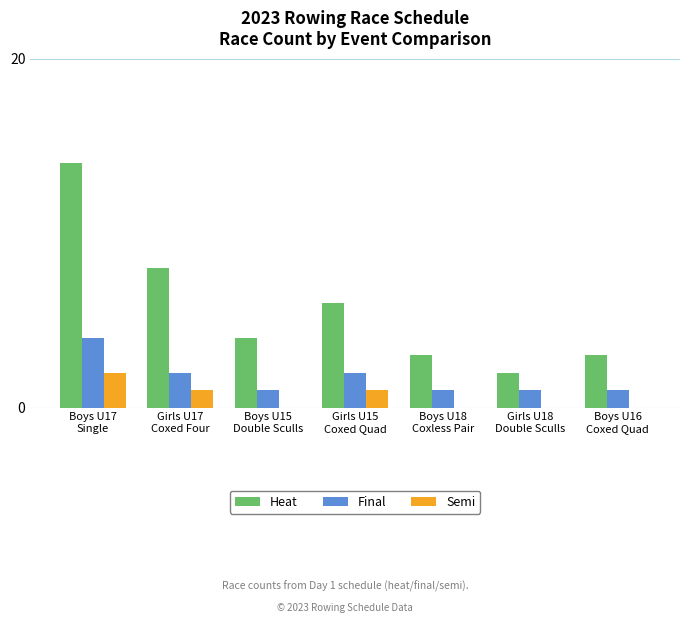

What is the difference between the Semi values at Boys U17
Single and Boys U15
Double Sculls?

2